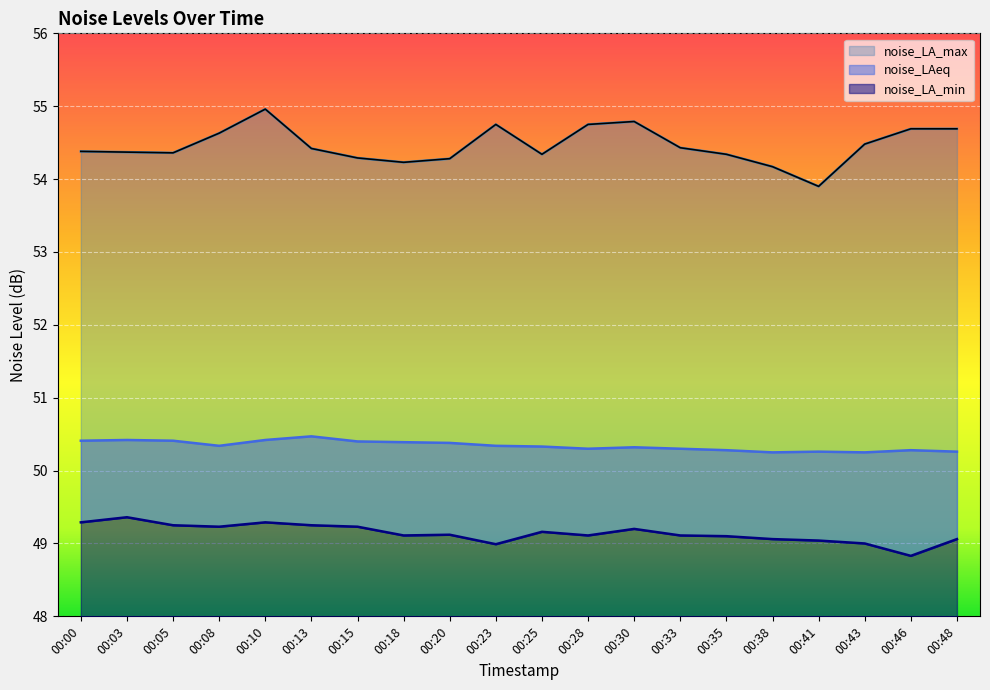

What is the sum of all noise_LA_min values?

982.8